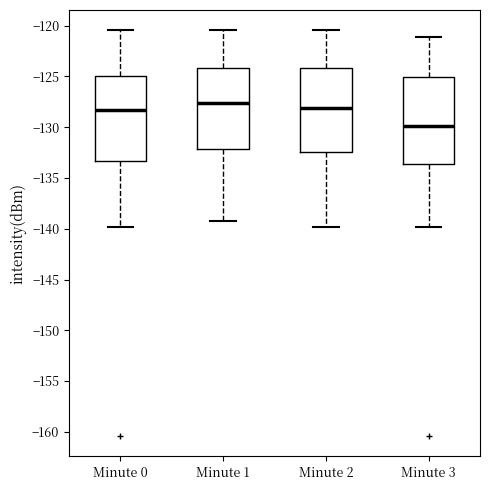

Reading left to right, read every box against the y-axis: the position of its median line, the range the box covers, and the ends of its whiskers. The values are not printed on the chart, so give them approximately, as read against the axis.

Minute 0: median -128.5, box -133.5 to -125.0, whiskers -140.0 to -120.5
Minute 1: median -127.5, box -132.0 to -124.0, whiskers -139.5 to -120.5
Minute 2: median -128.0, box -132.5 to -124.0, whiskers -140.0 to -120.5
Minute 3: median -130.0, box -133.5 to -125.0, whiskers -140.0 to -121.0